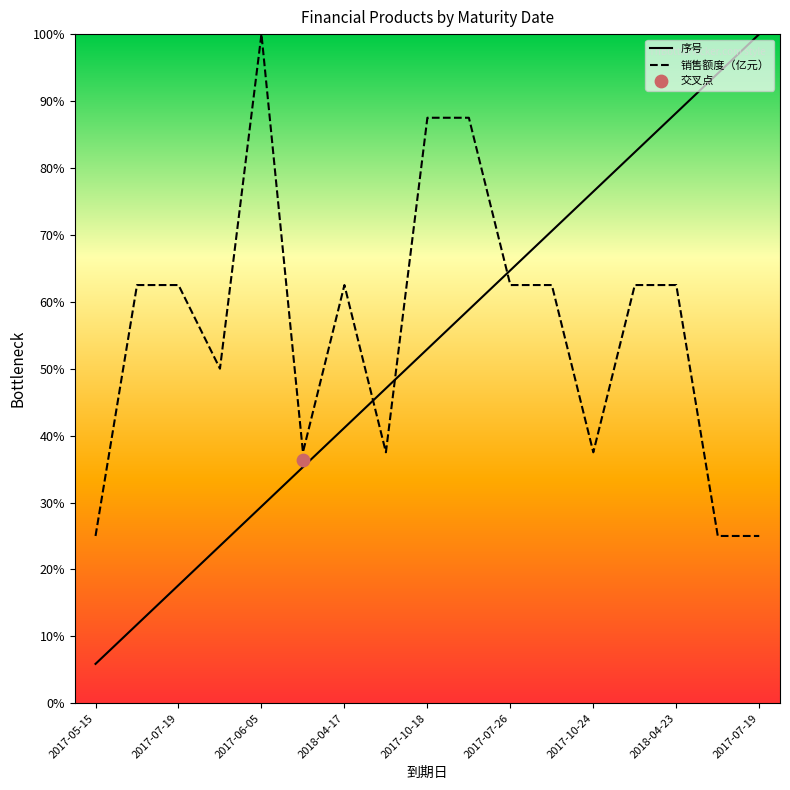

At which category is the sum across all series the highest?

2018-04-23